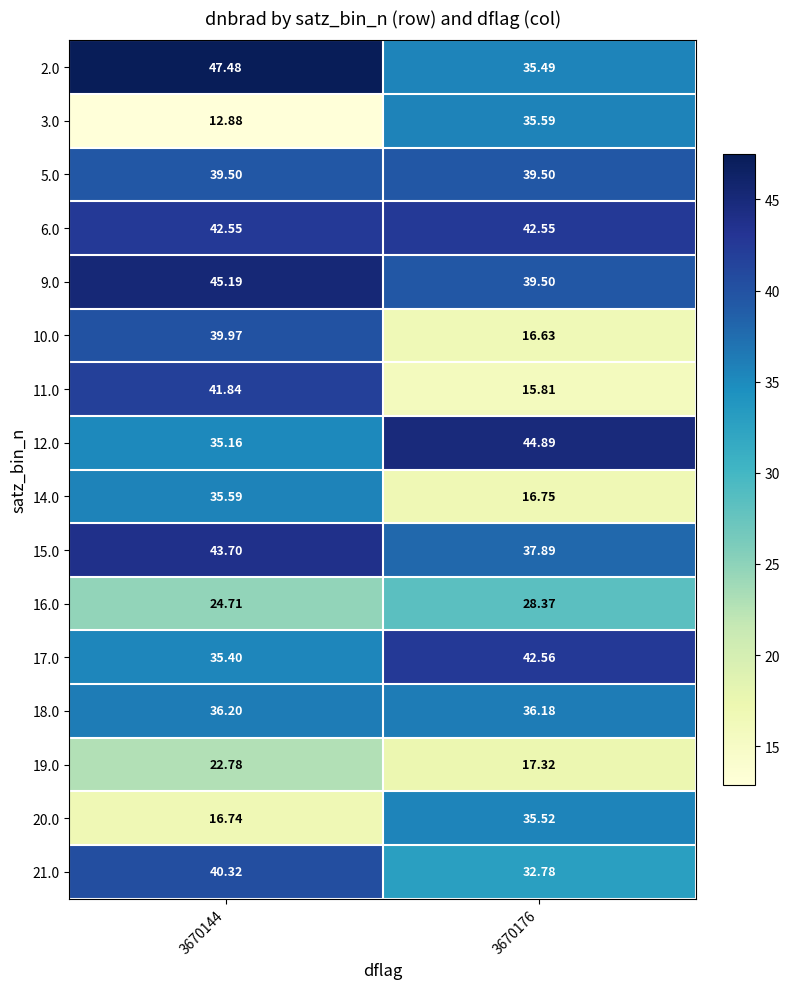

What is the total value across all series at 3670144?

560.0